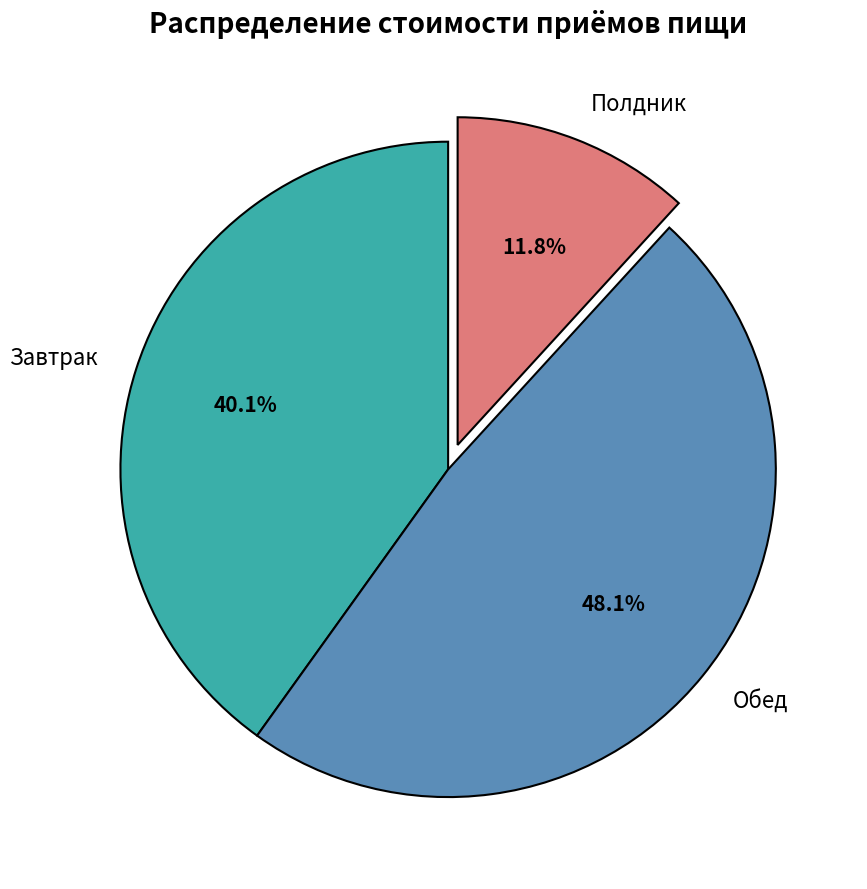

To the nearest percent, what is the difference between the Обед and Завтрак slice percentages?

8%